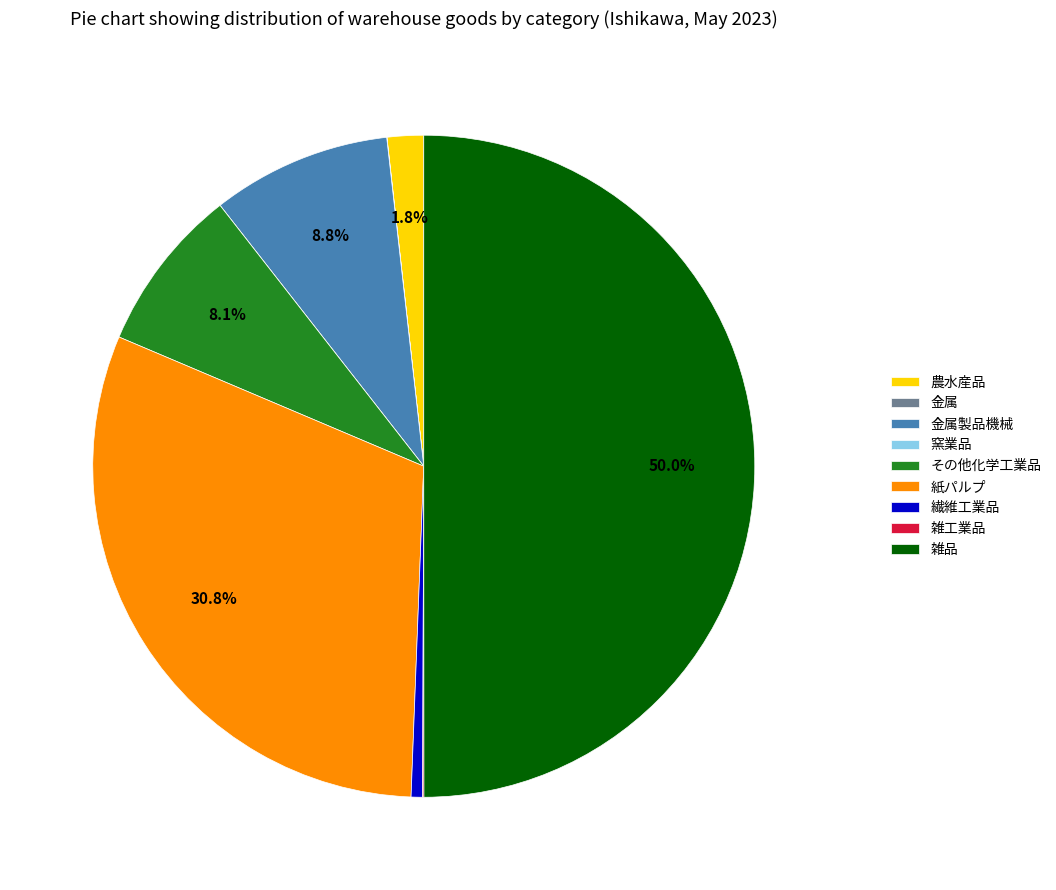

Does その他化学工業品 represent more than half of the total?

No